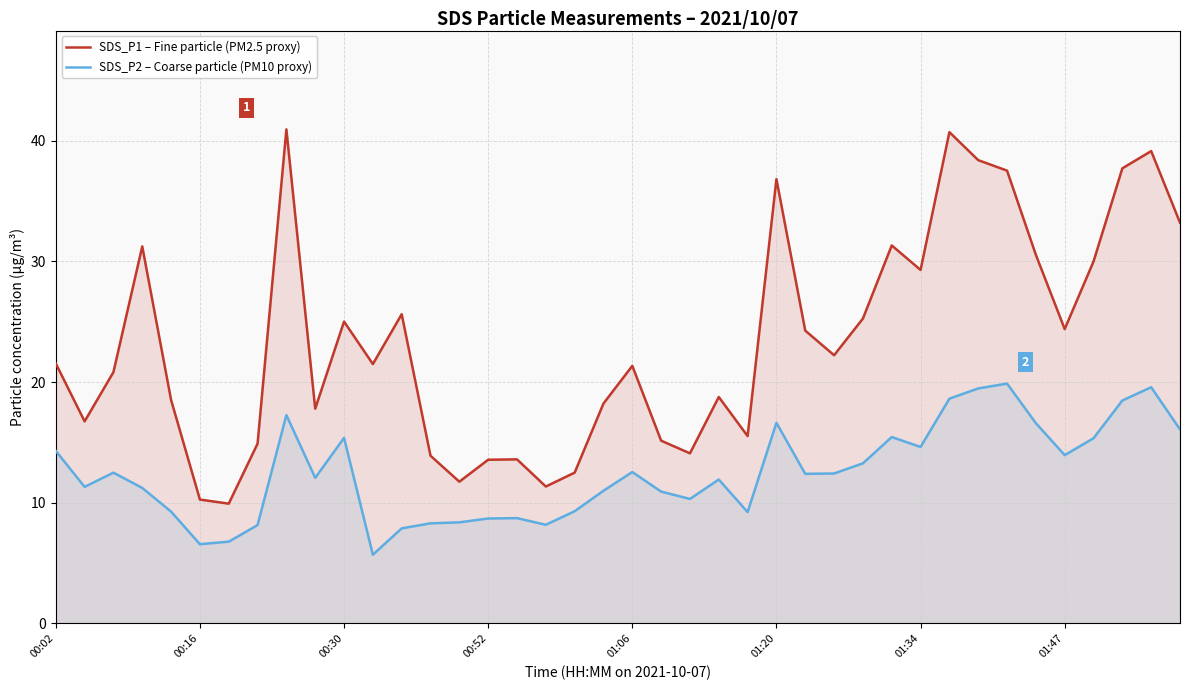

Which category has the highest value across all series?

8